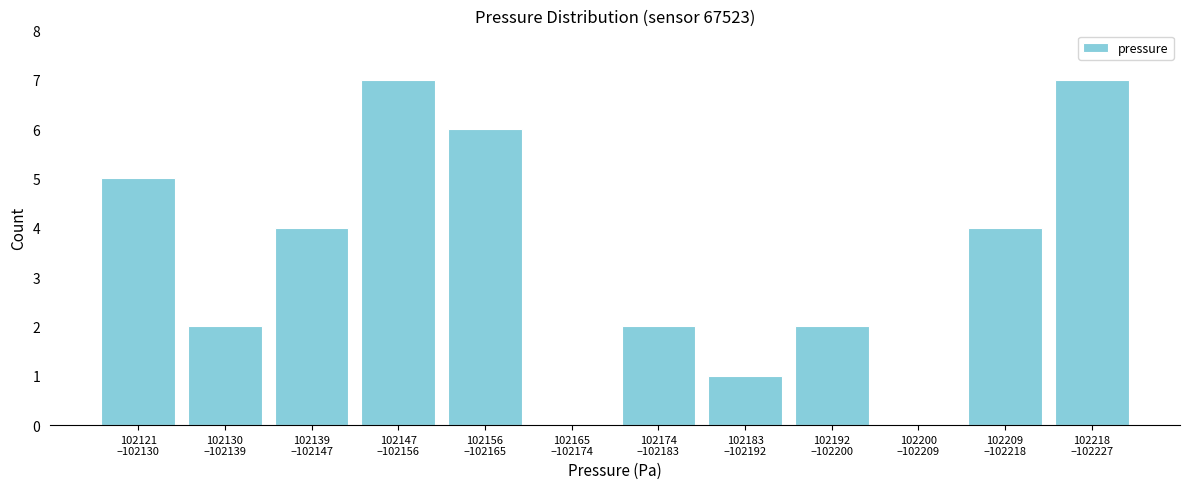

What is the maximum value shown in the chart?

7